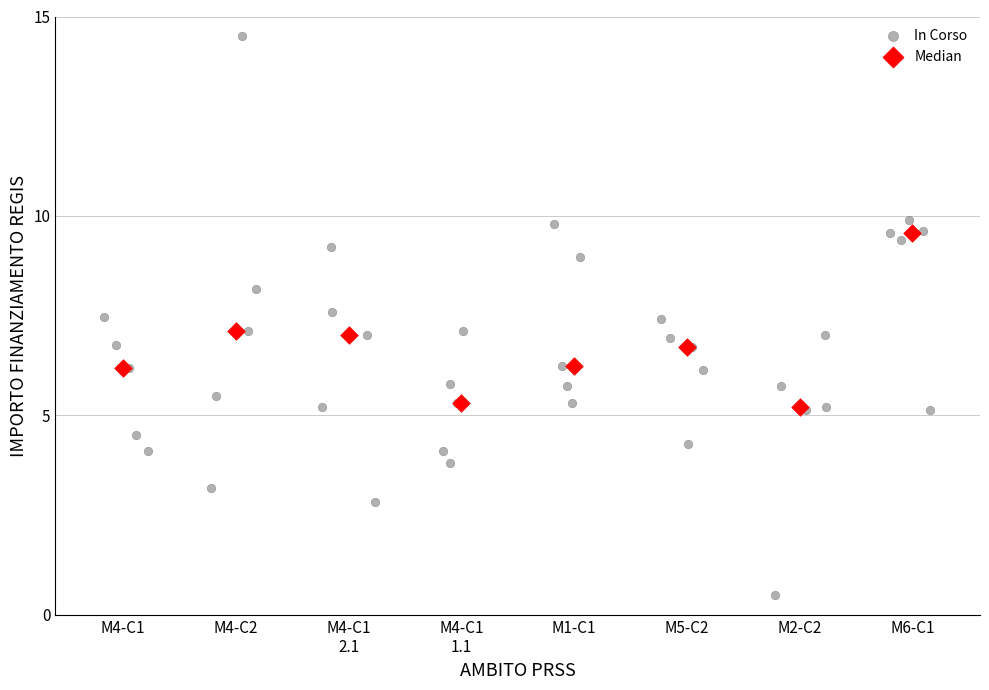

Which series reaches the minimum Y coordinate?

In Corso